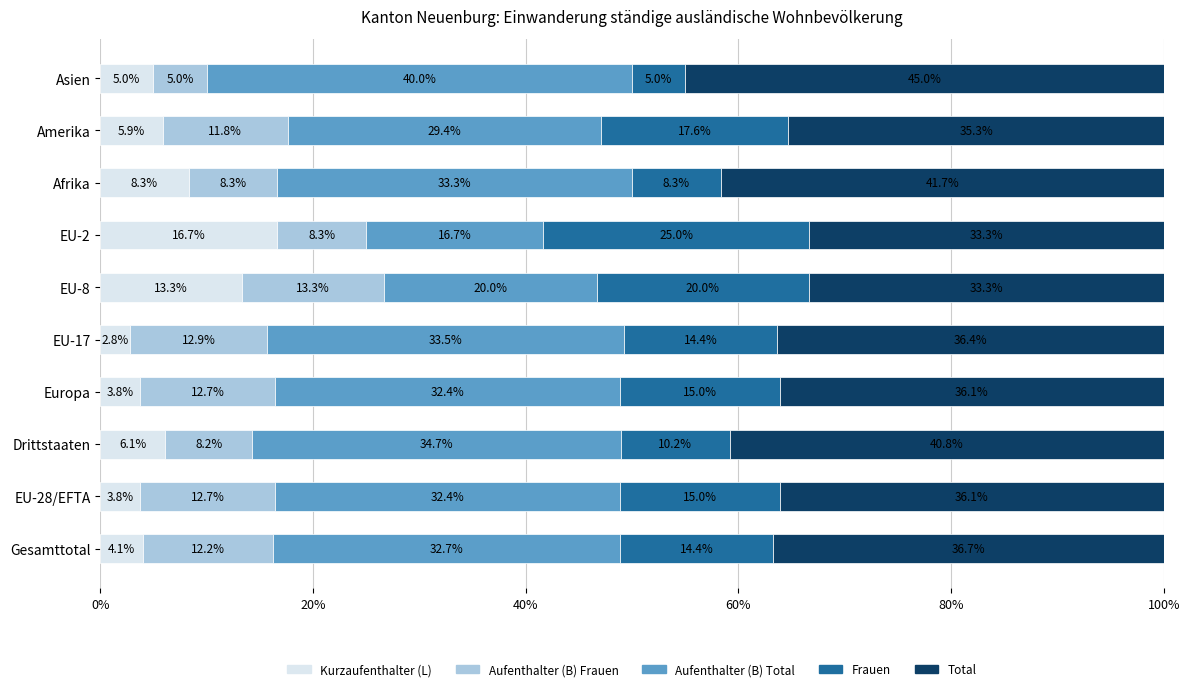

What is the total value across all series at Amerika?

100.0